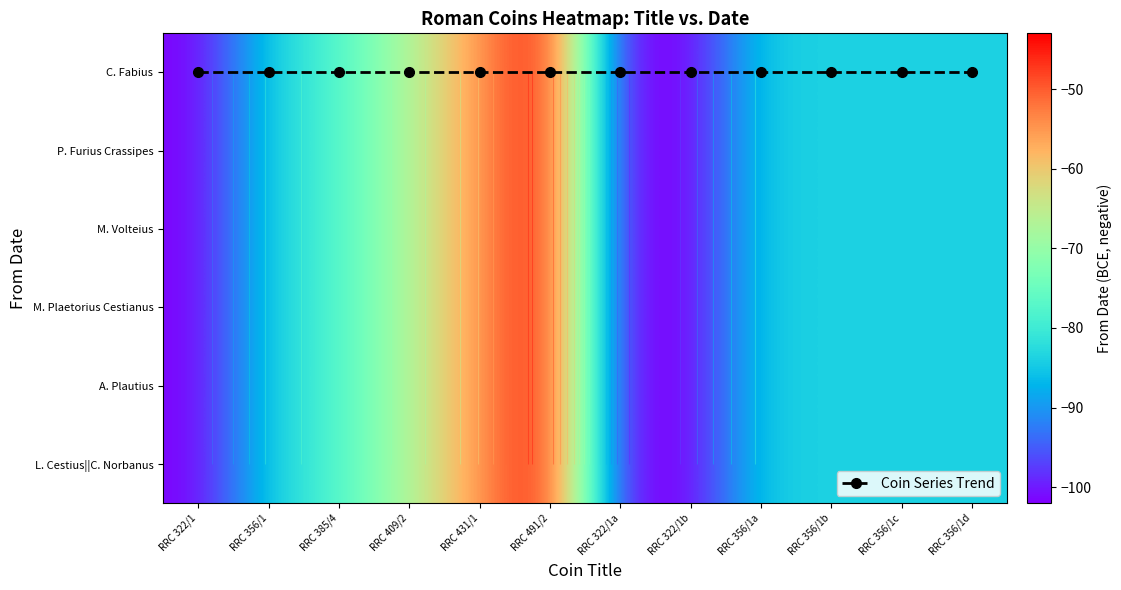

What is the average value of the C. Fabius series?

-81